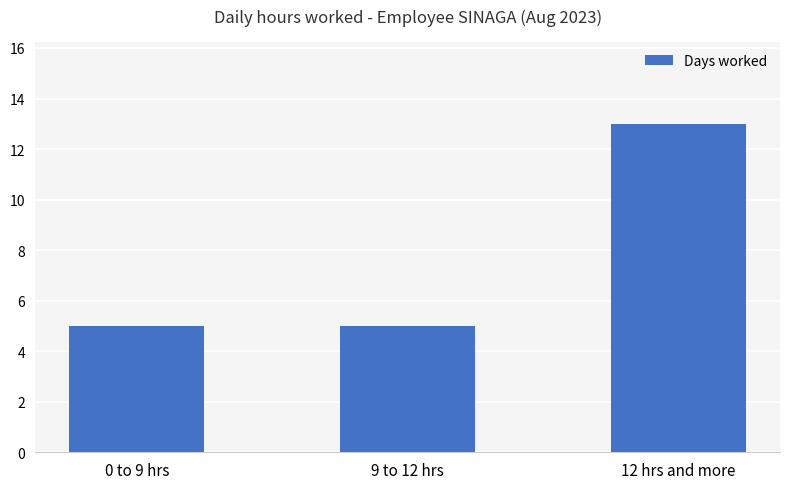

Reading left to right, extract all data points from this chart.

0 to 9 hrs=5	9 to 12 hrs=5	12 hrs and more=13